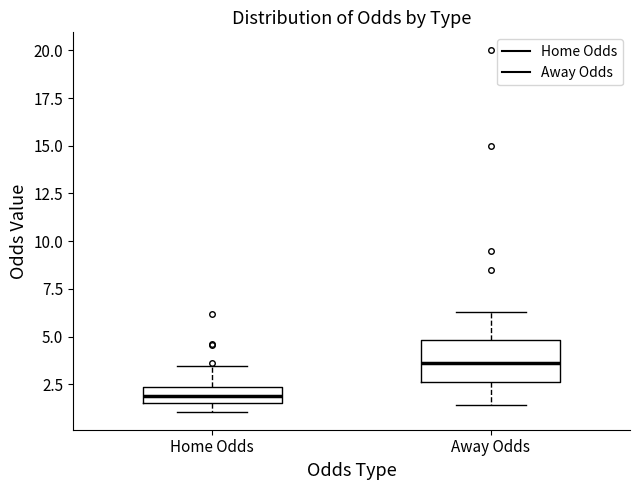

Reading left to right, read every box against the y-axis: the position of its median line, the range the box covers, and the ends of its whiskers. The values are not printed on the chart, so give them approximately, as read against the axis.

Home Odds: median 2.0, box 1.5 to 2.5, whiskers 1.0 to 3.5
Away Odds: median 3.5, box 2.5 to 5.0, whiskers 1.5 to 6.5